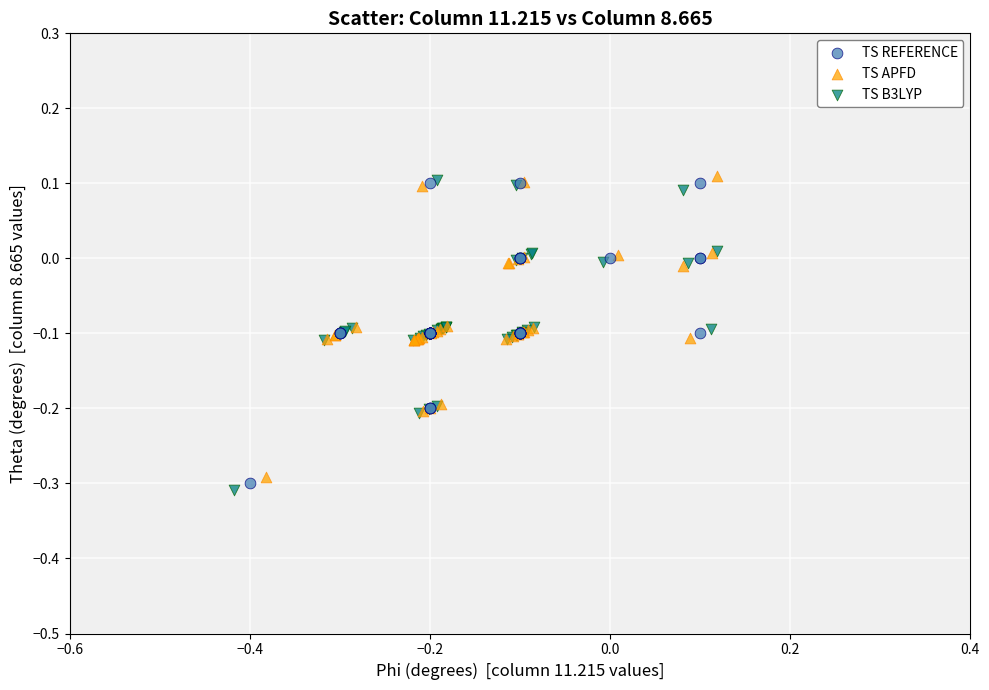

Which series has the widest spread of Y values?

TS B3LYP